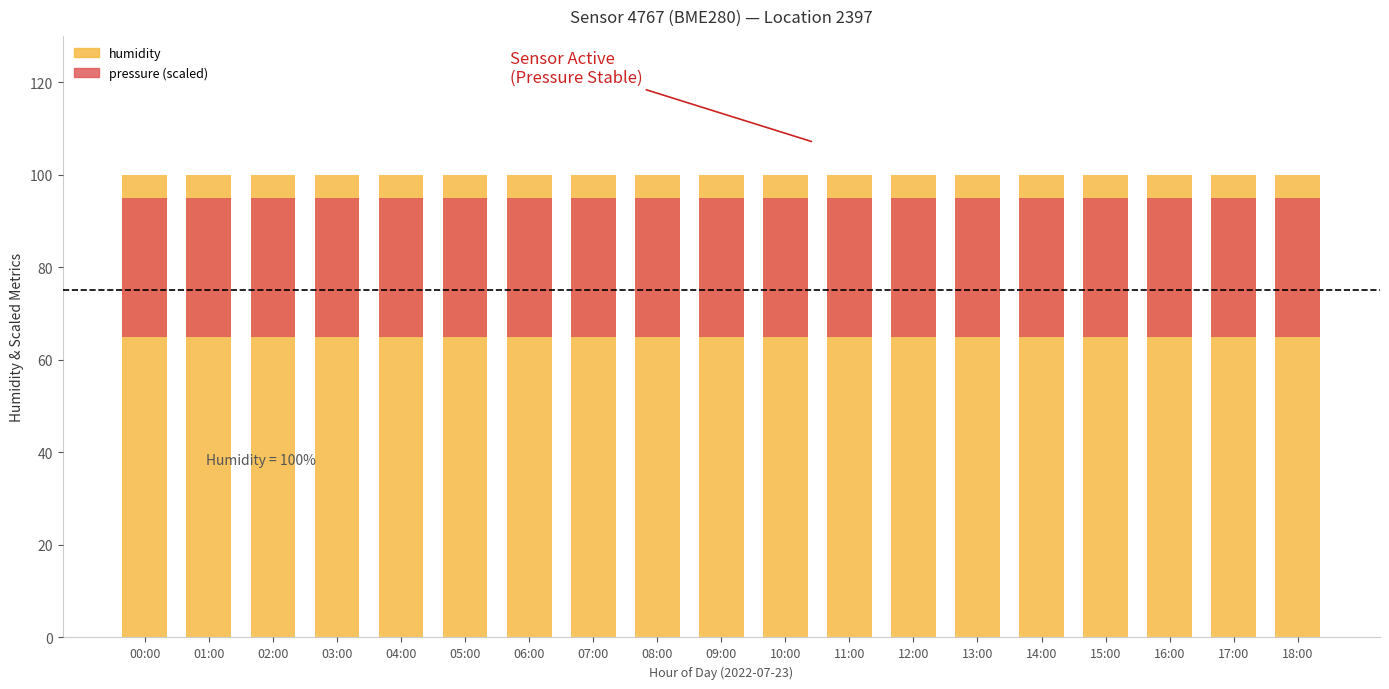

Is it true that pressure (scaled) equals 10 at 04:00?

False